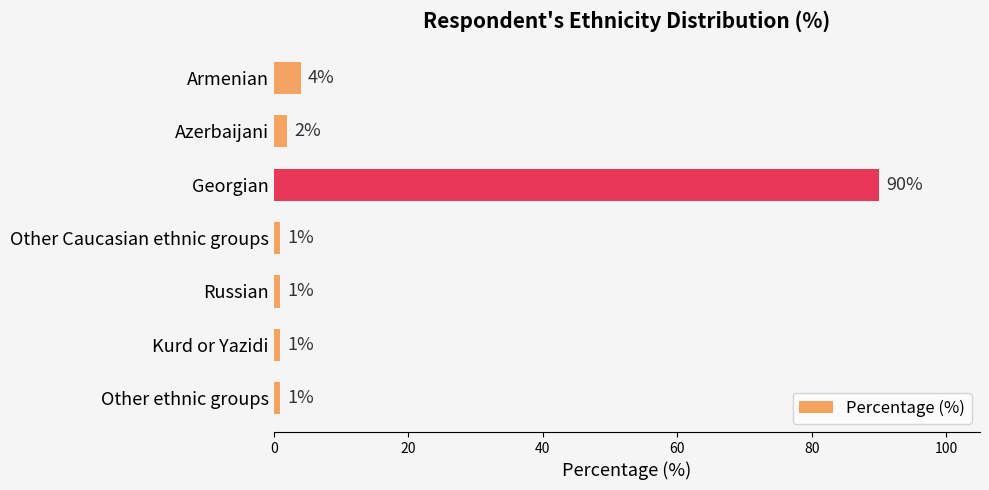

What is the label of the 6th bar from the bottom?

Azerbaijani